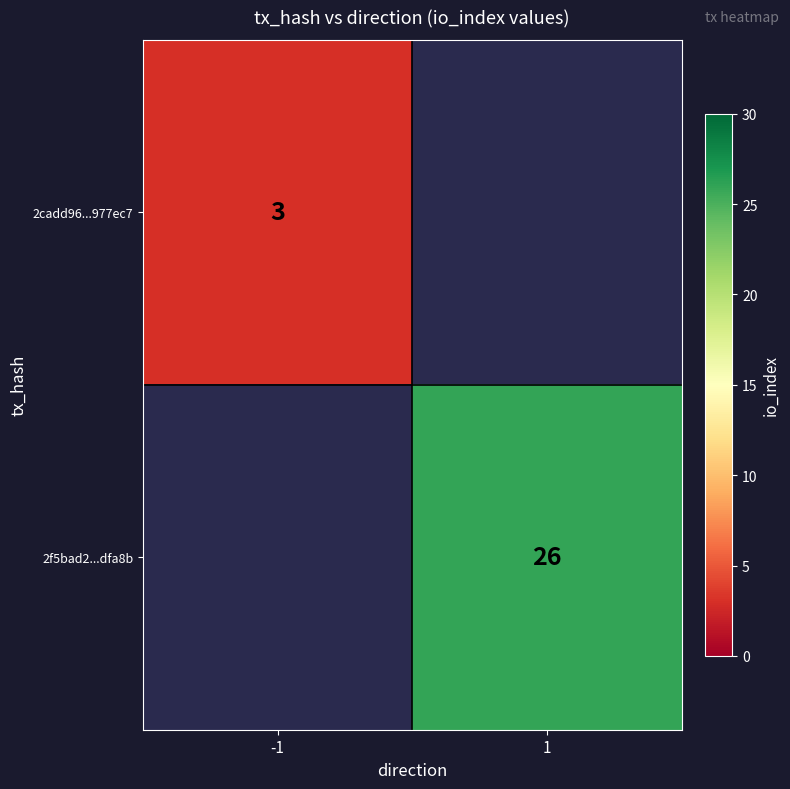

Which has a higher value, 1 or -1?

-1